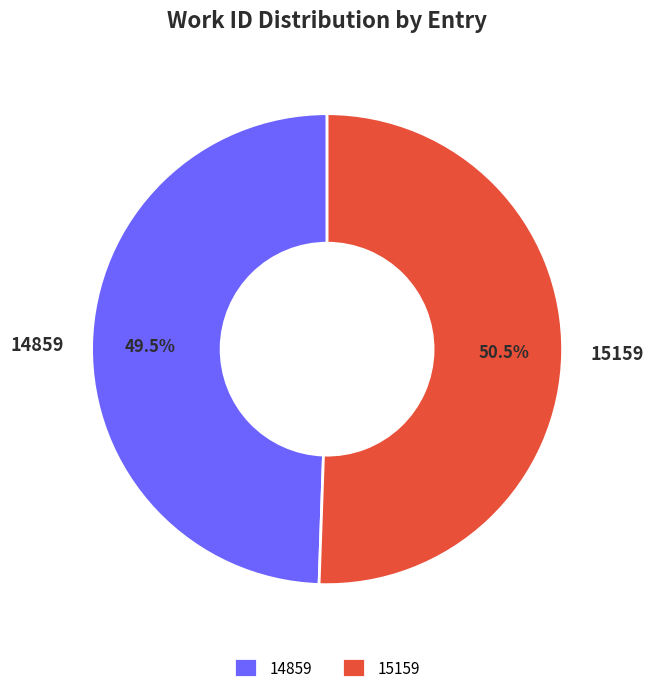

Is 15159 the majority of the pie?

Yes